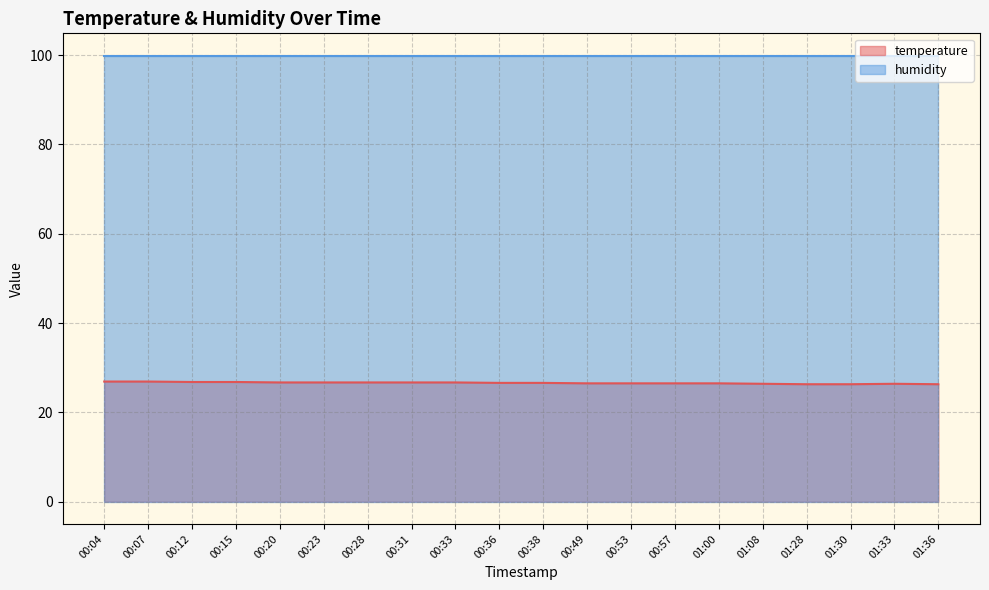

Rank the categories by value from lowest to highest.

01:28, 01:30, 01:36, 01:08, 01:33, 00:49, 00:53, 00:57, 01:00, 00:36, 00:38, 00:20, 00:23, 00:28, 00:31, 00:33, 00:12, 00:15, 00:04, 00:07